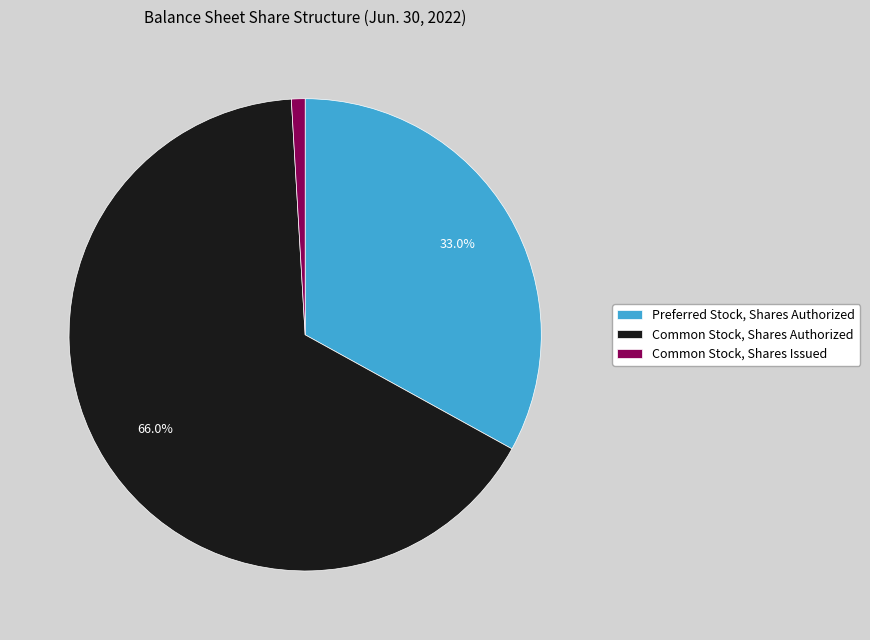

To the nearest percent, what percentage of the pie is Common Stock, Shares Issued?

1%